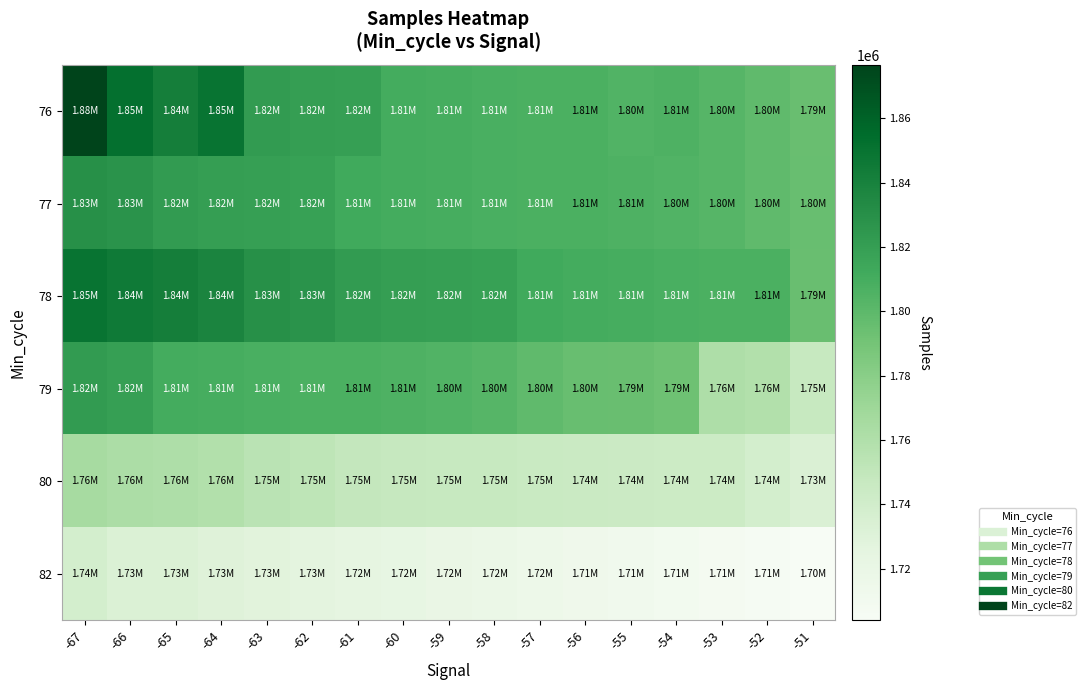

Which series has the largest total across all categories?

78